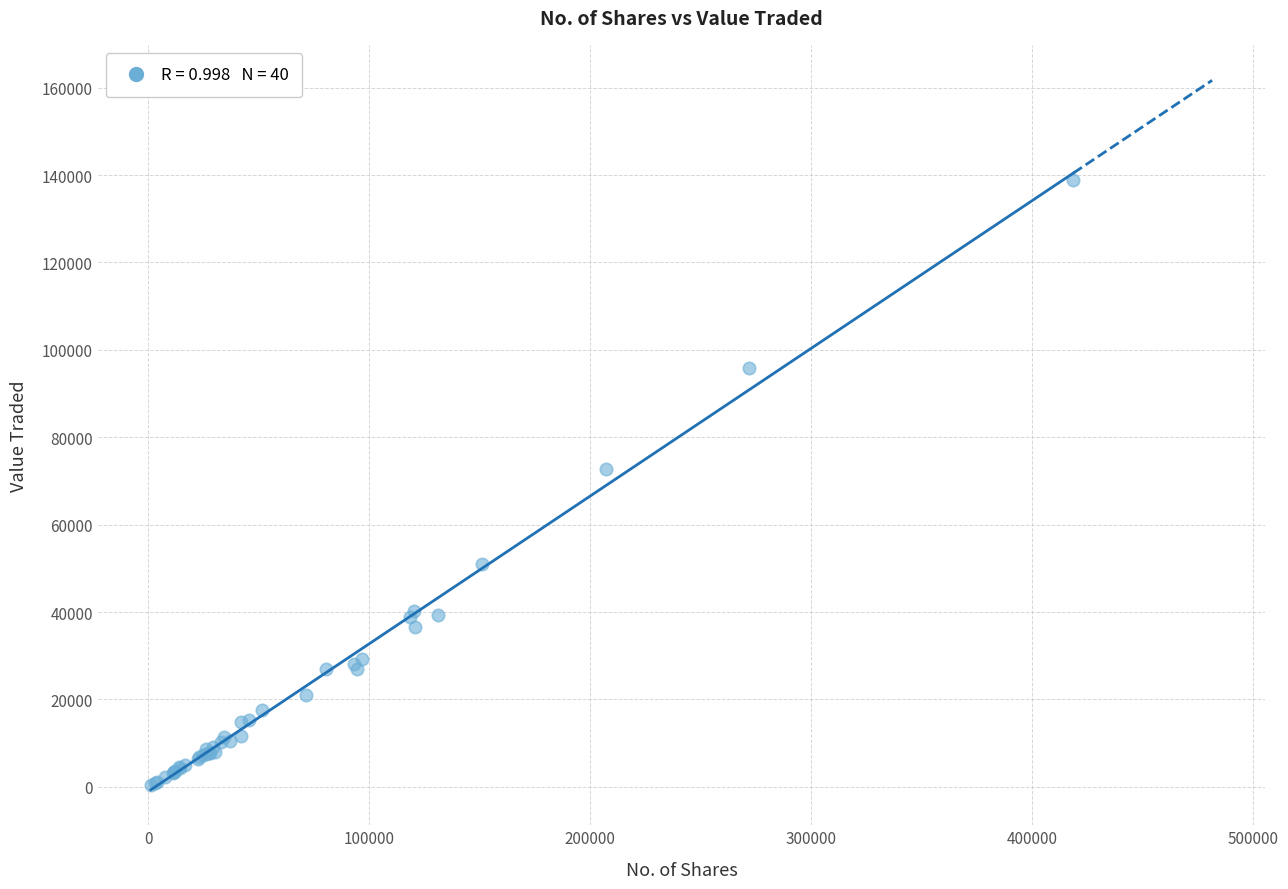

What Y value in the scatter plot is closest to 69574?

72750